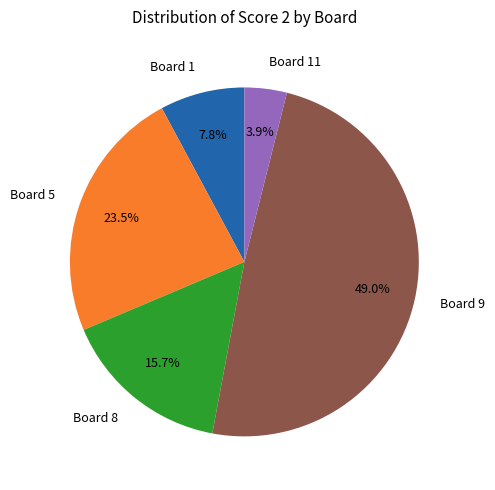

Does any single category account for the majority?

No